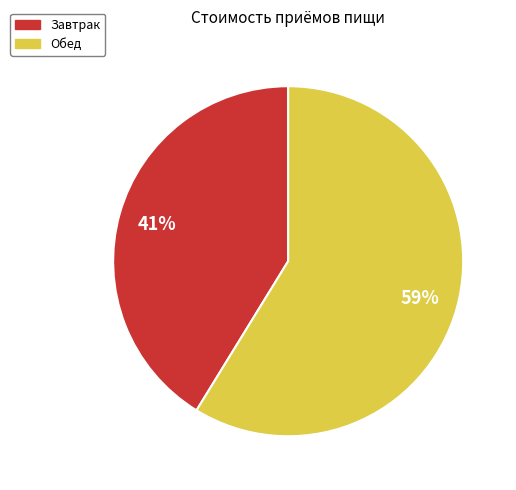

Is Завтрак the majority of the pie?

No